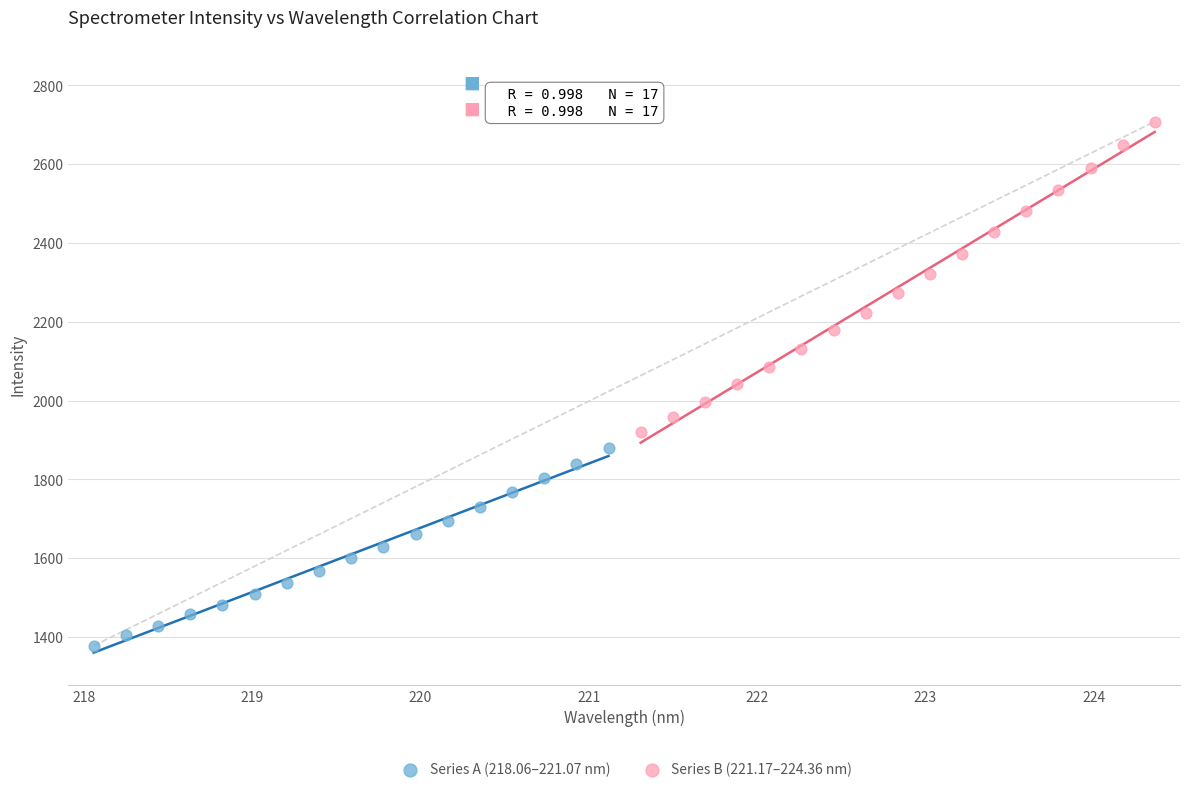

Which series reaches the maximum Y coordinate?

Series B (221.17–224.36 nm)